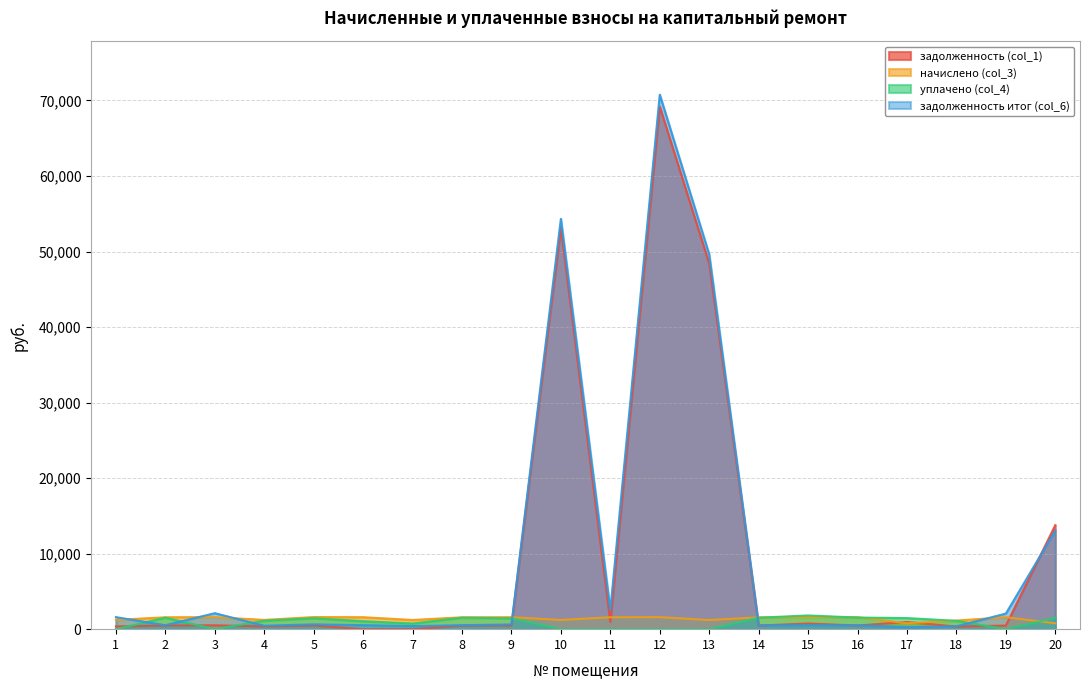

After their last crossing, which series has the higher values: задолженность (col_1) or задолженность итог (col_6)?

задолженность (col_1)